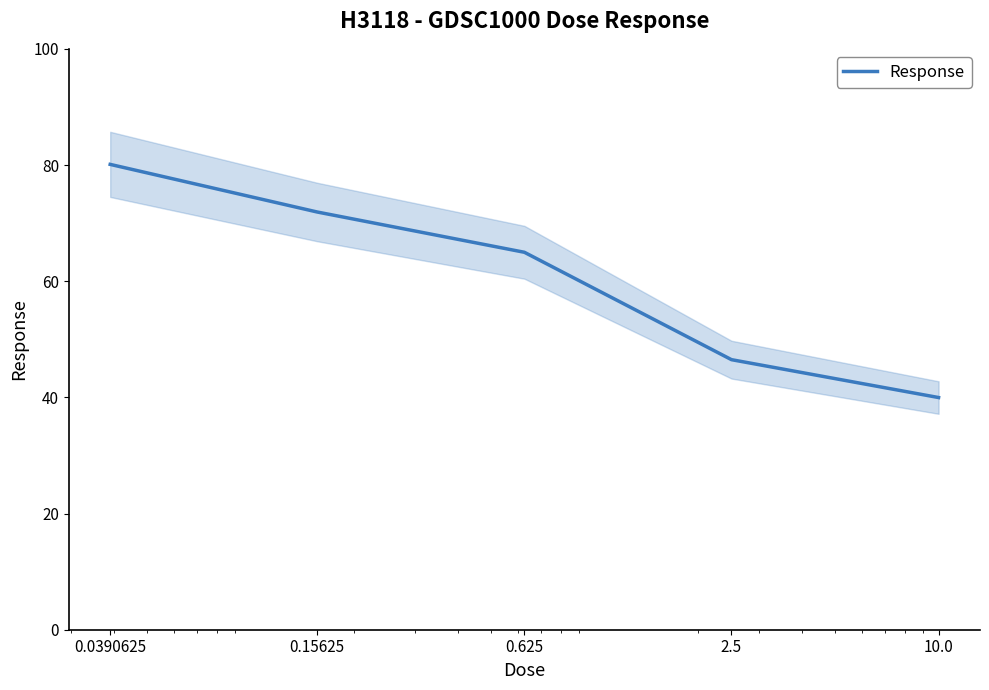

How many values exceed 64?

3